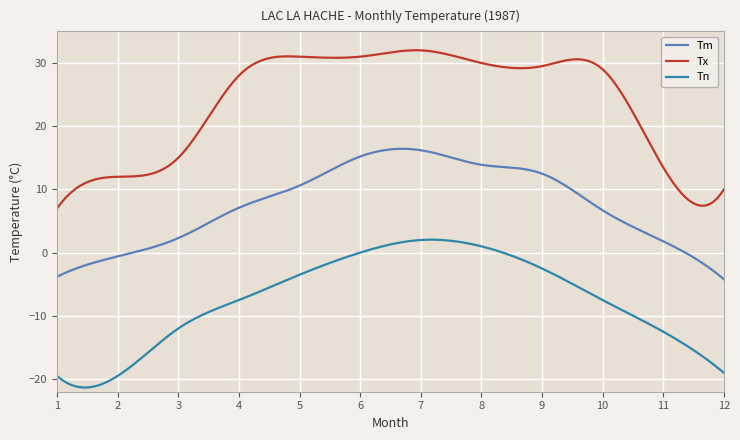

True or false: Tm and Tx cross at least once.

False